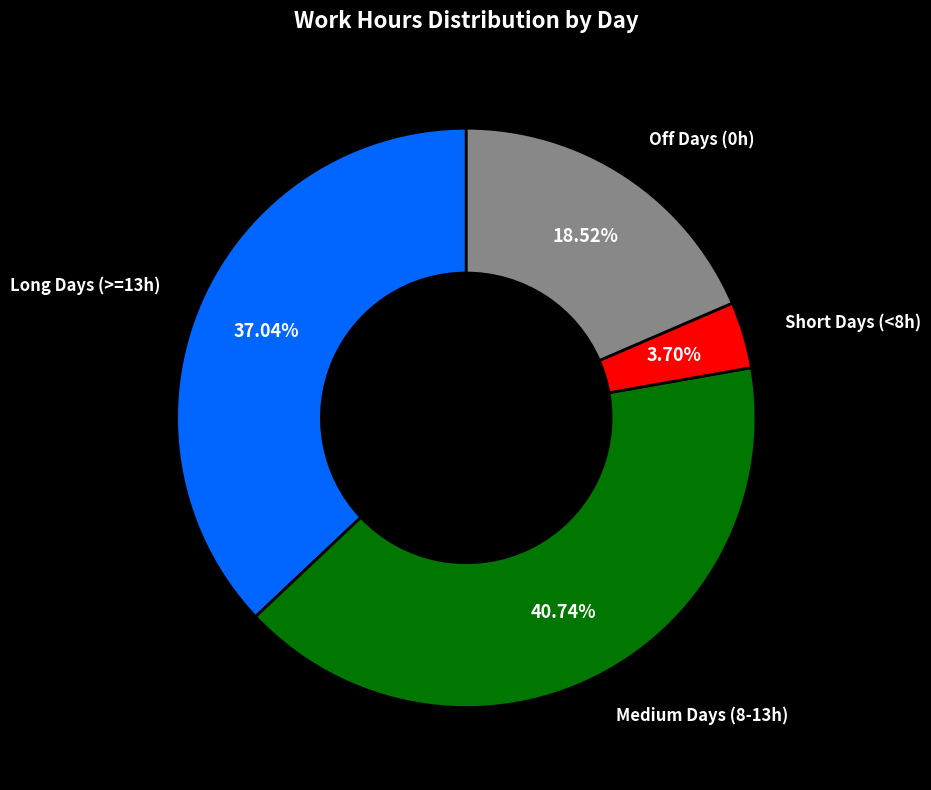

Which category has the biggest portion of the pie?

Medium Days (8-13h)